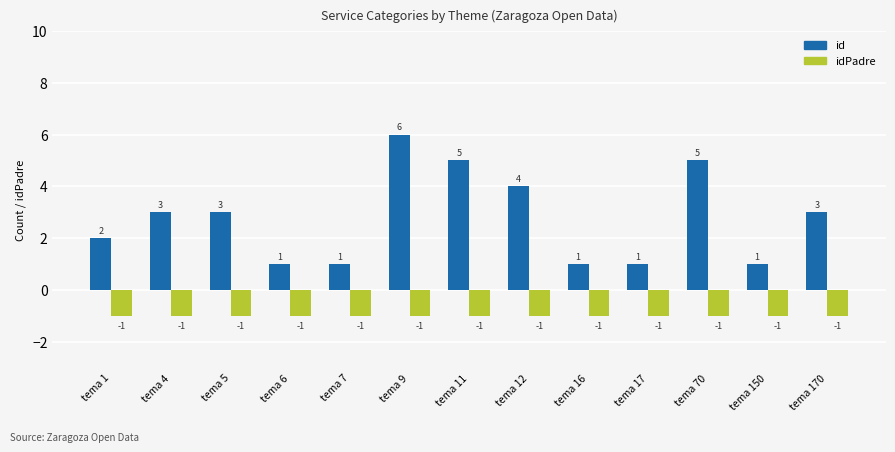

The value of id at tema 9 is 9. True or false?

False